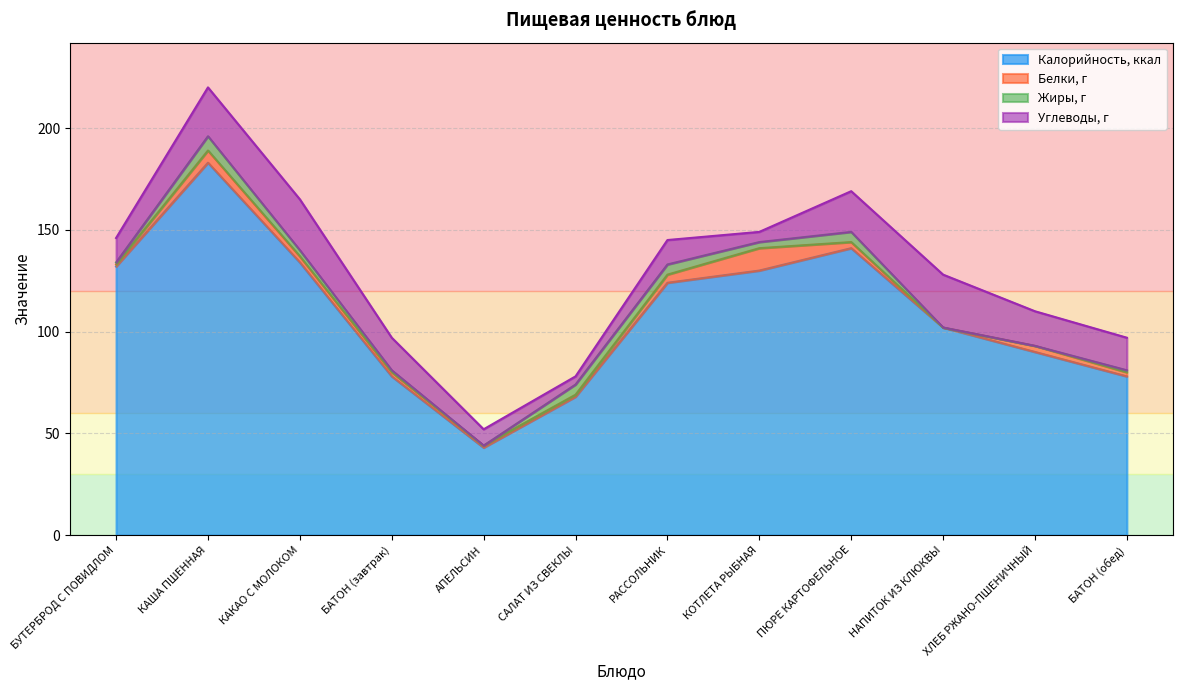

What is the approximate value of Калорийность, ккал at НАПИТОК ИЗ КЛЮКВЫ?

102